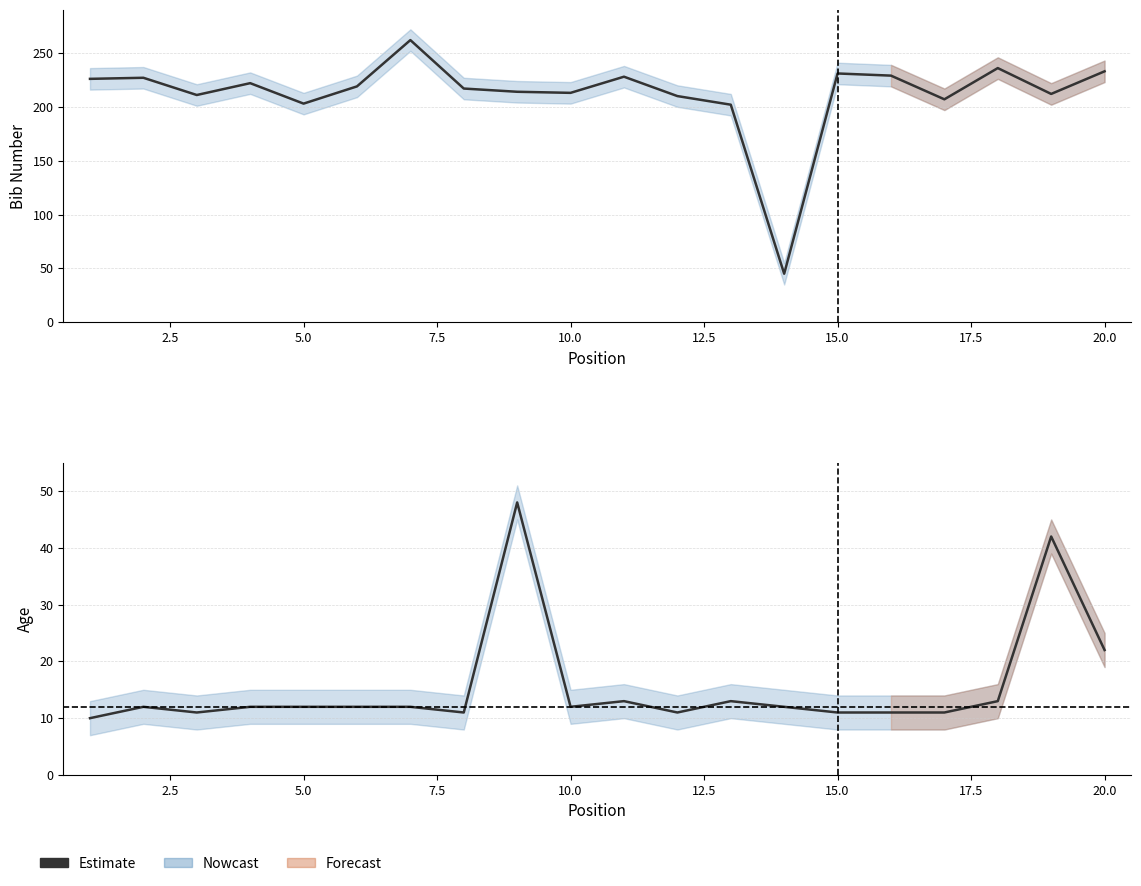

True or false: Age (Estimate) and Bib# (Estimate) cross at least once.

False